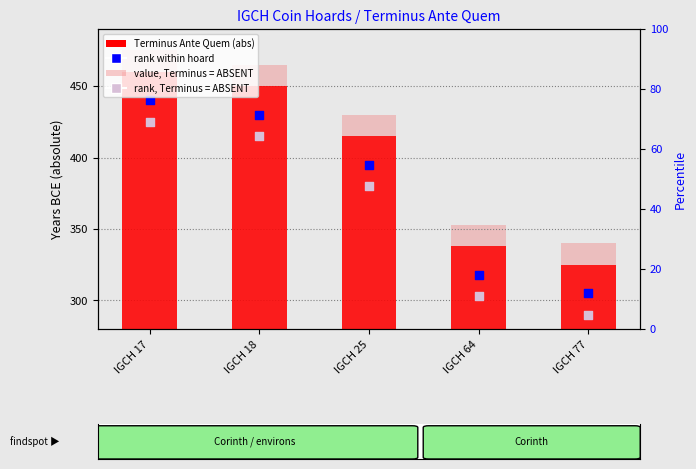

Which series contains the lowest Y value?

rank, Terminus = ABSENT